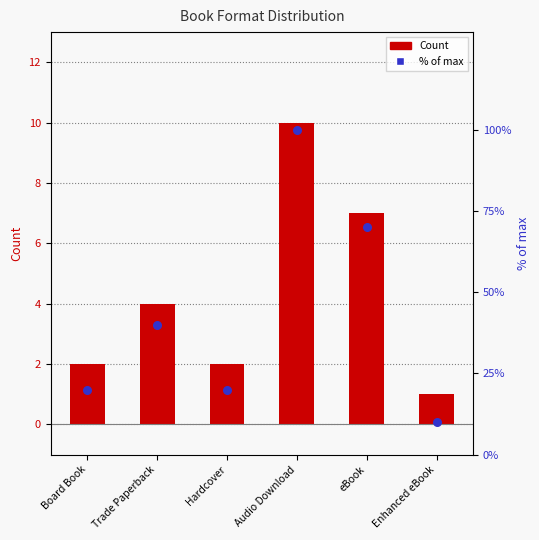

Is the value of Count at Audio Download greater than the value of % of max at Enhanced eBook?

No